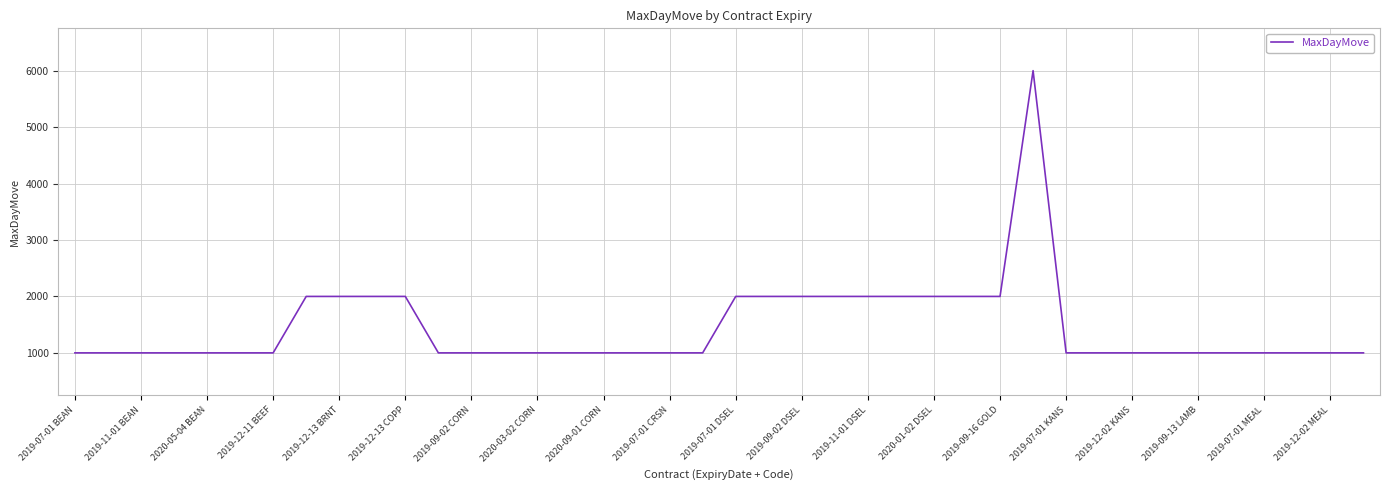

What is the greatest value displayed?

6000